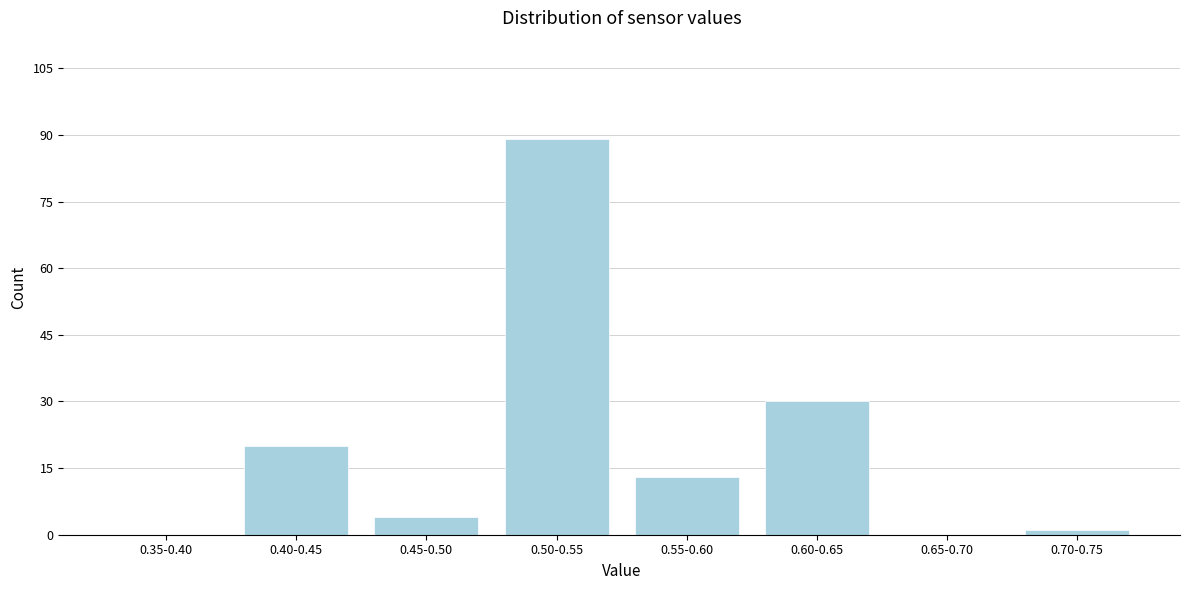

Reading left to right, list all the values displayed in this chart.

0.35-0.40=0	0.40-0.45=20	0.45-0.50=4	0.50-0.55=89	0.55-0.60=13	0.60-0.65=30	0.65-0.70=0	0.70-0.75=1